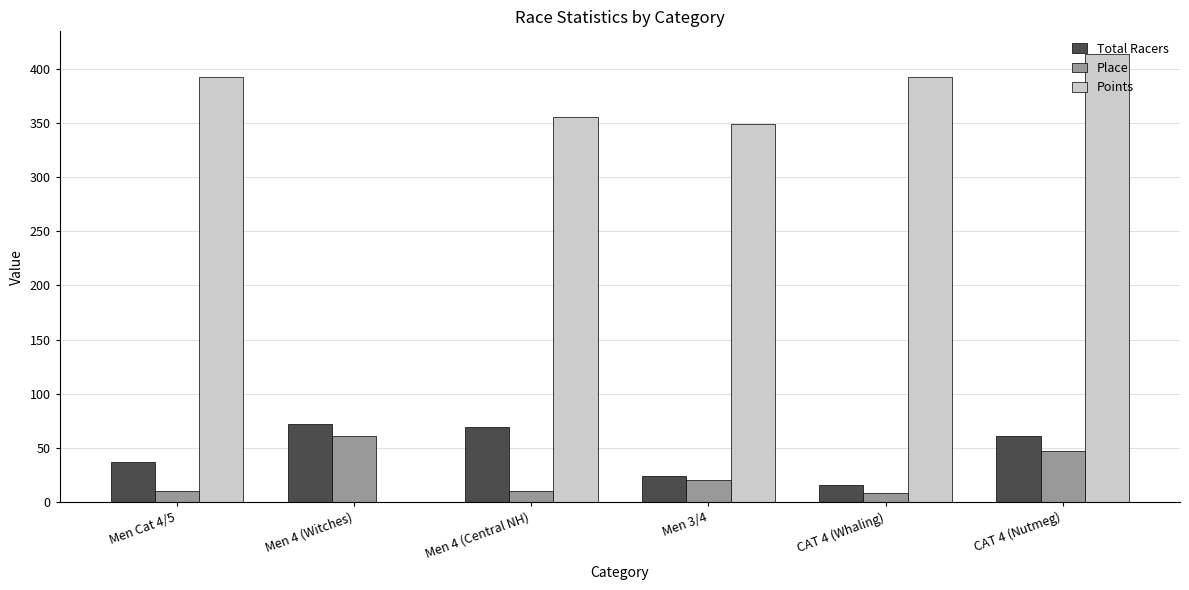

Which series has the largest total across all categories?

Points